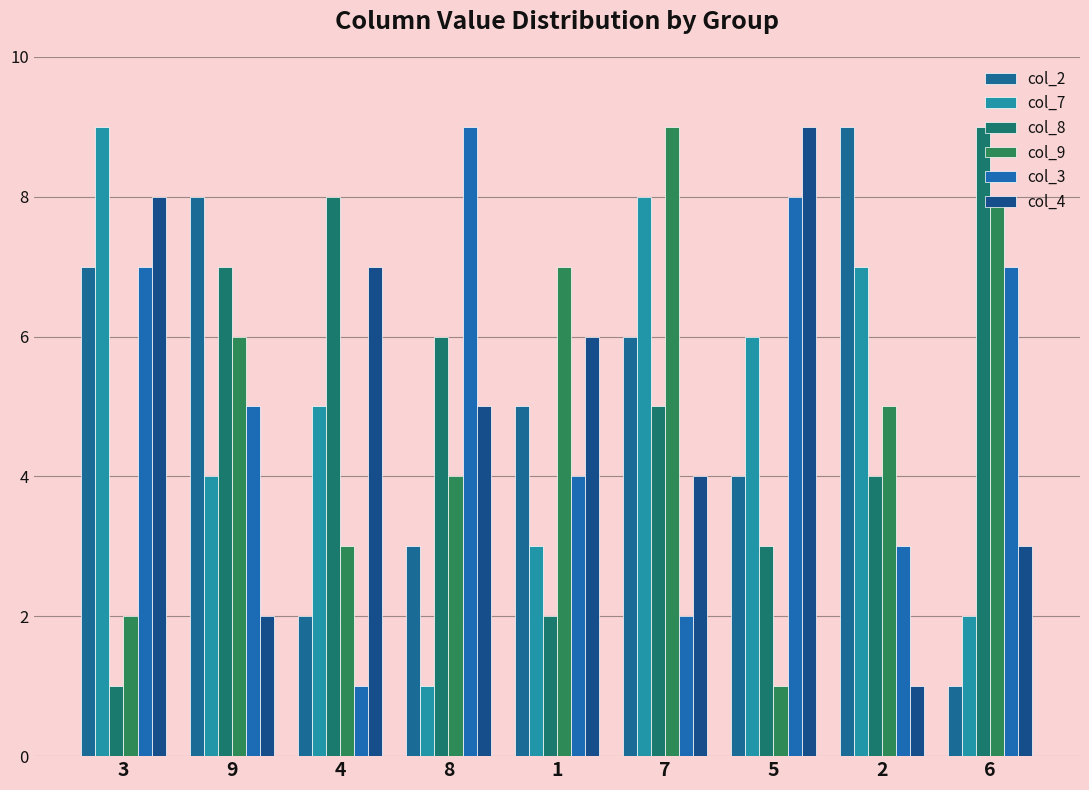

Which series has the largest total across all categories?

col_3